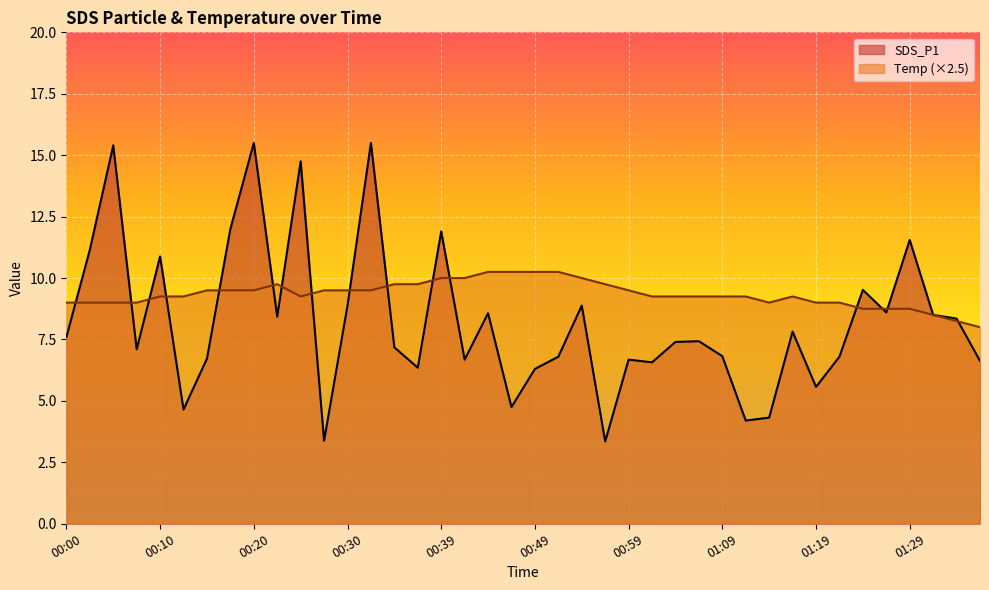

What is the difference between the highest and lowest values at 00:57?

6.4